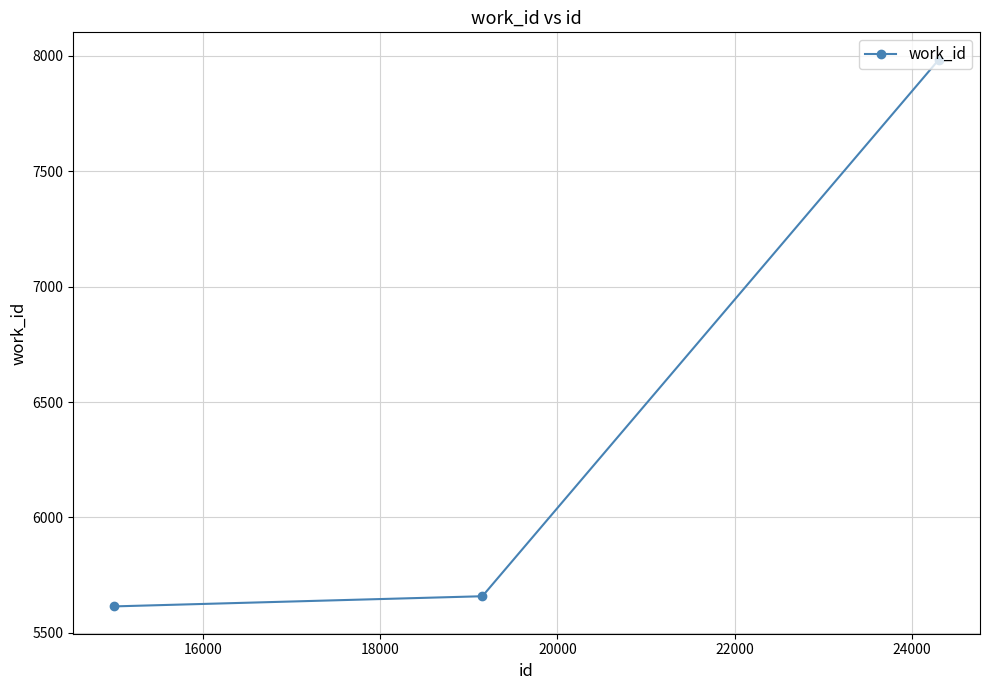

What is the maximum value shown in the chart?

7984